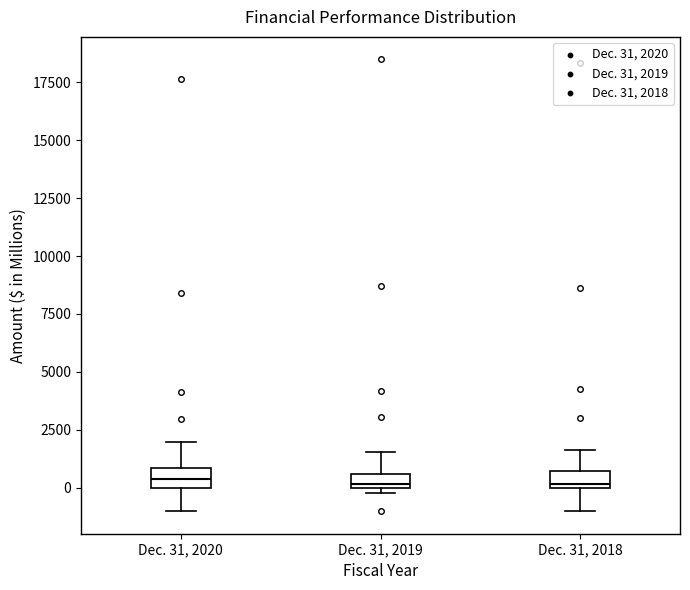

Where is the lower edge of the box for Dec. 31, 2019 on the y-axis? The values are not printed on the chart, so give them approximately, as read against the axis.

0